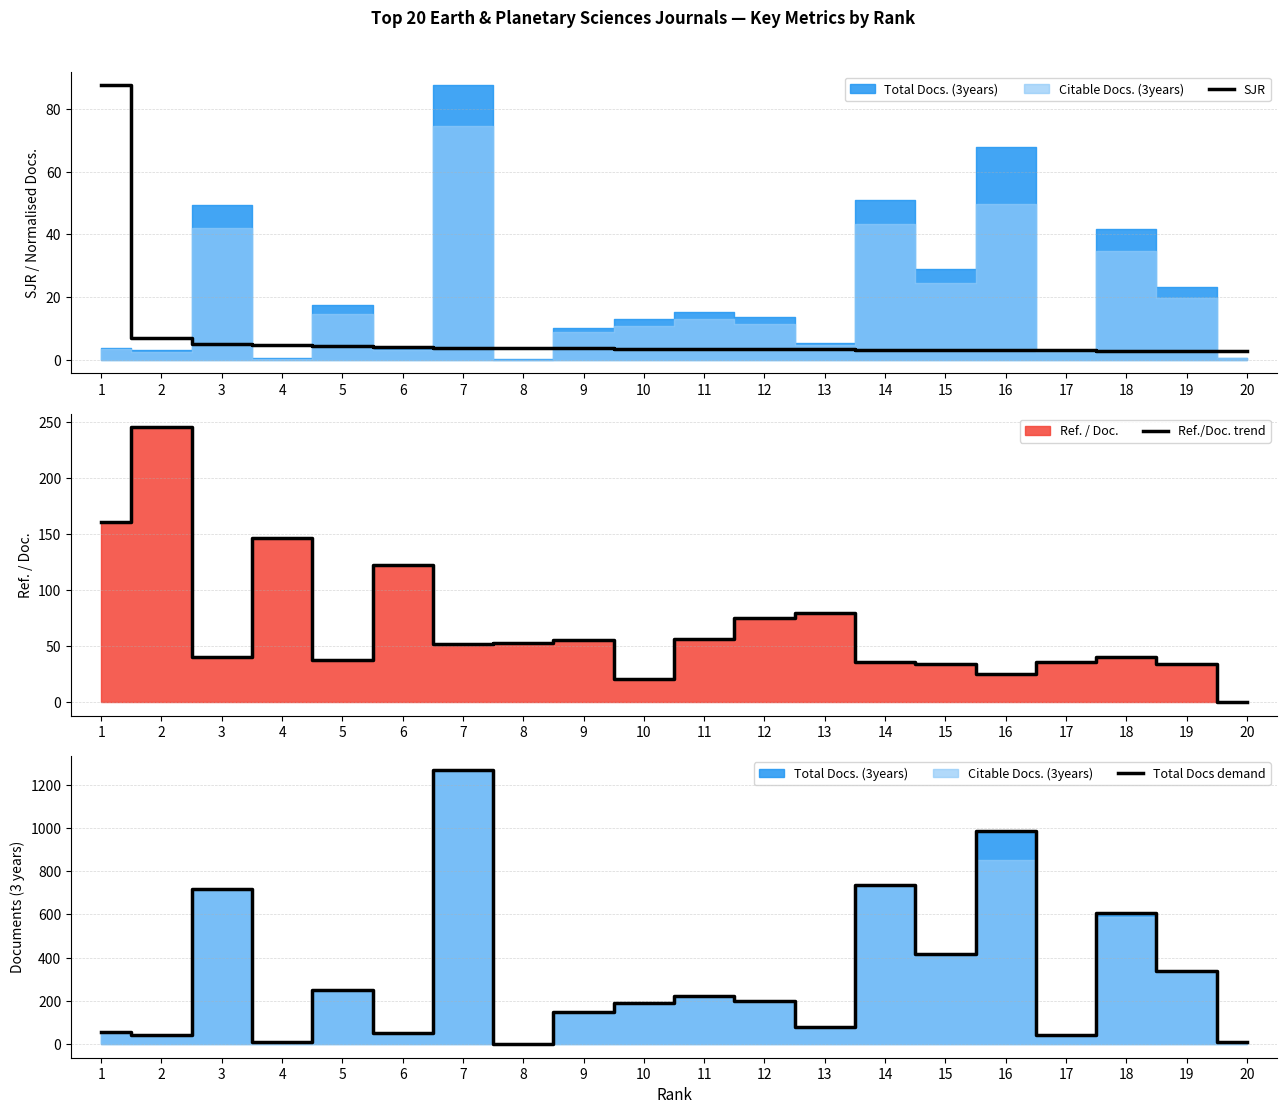

How many data points in Total Docs demand are above 198?

9